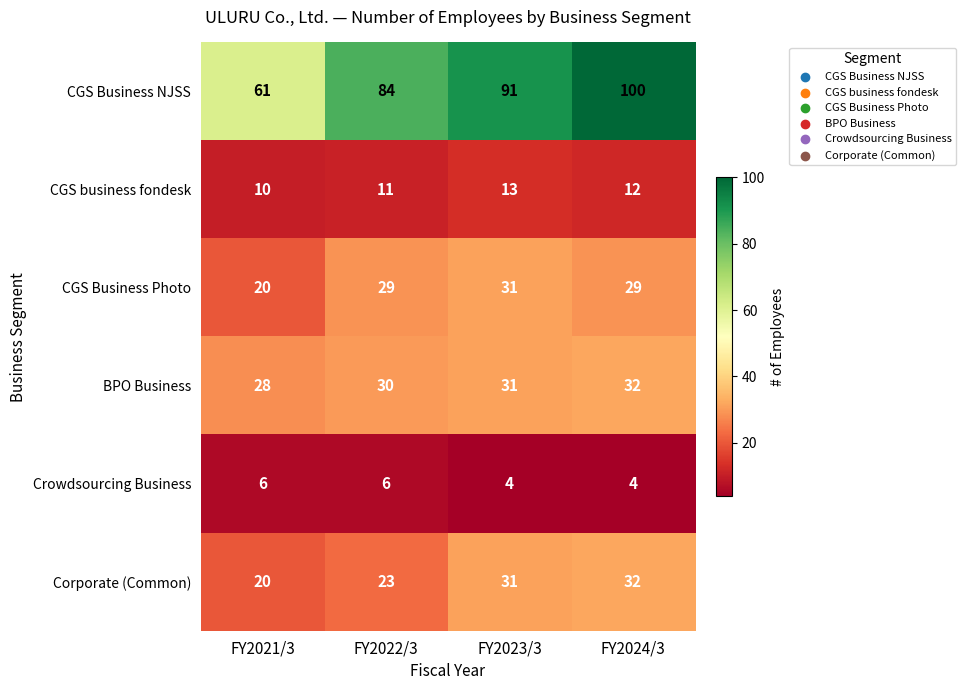

What value does the CGS business fondesk series have at FY2022/3?

11